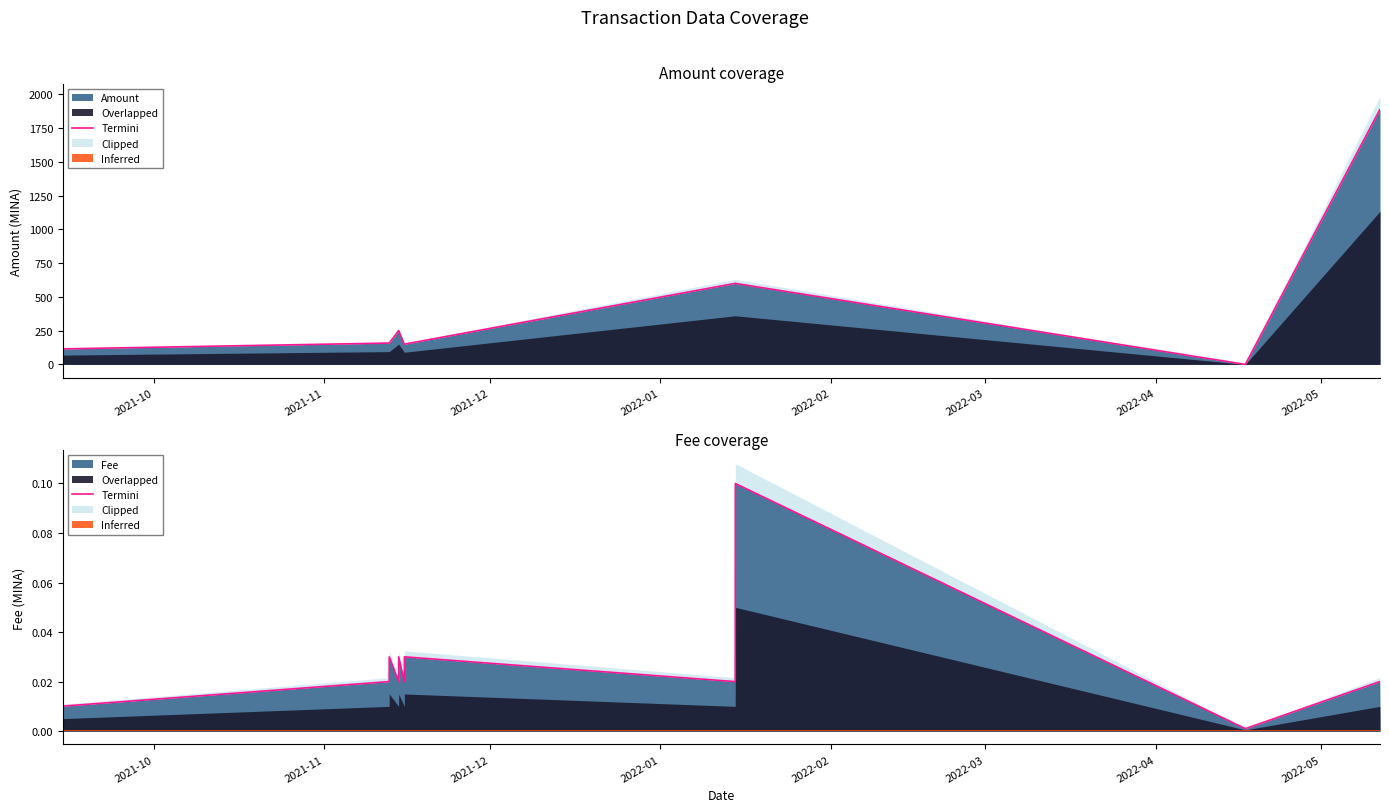

Where is the first local maximum?

2022-01